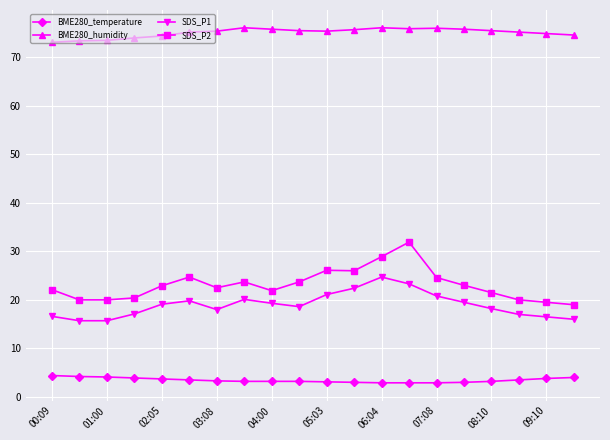

Does the chart display data point markers on the line(s)?

Yes